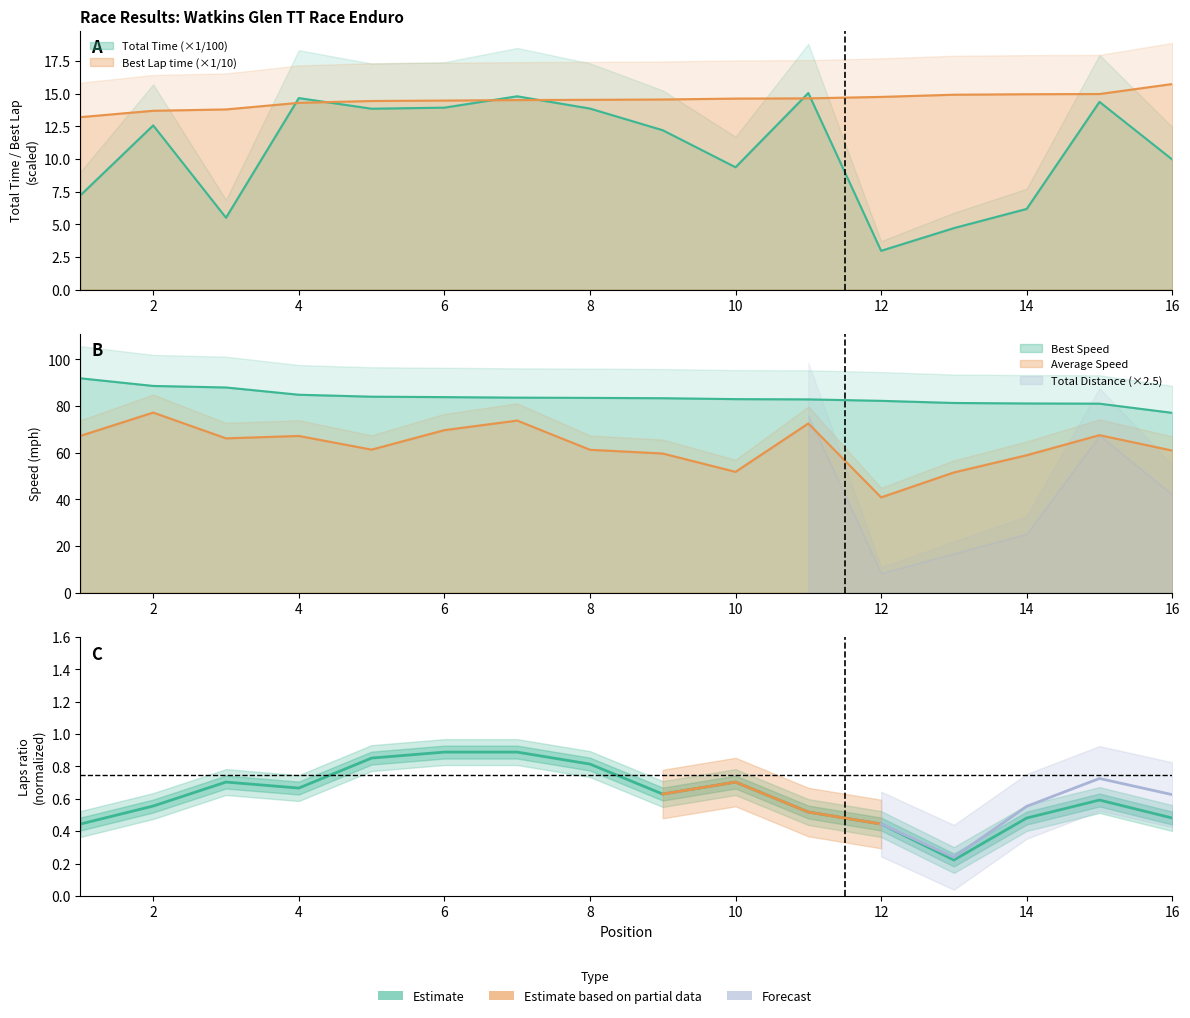

Which series has the widest spread of values?

Average Speed